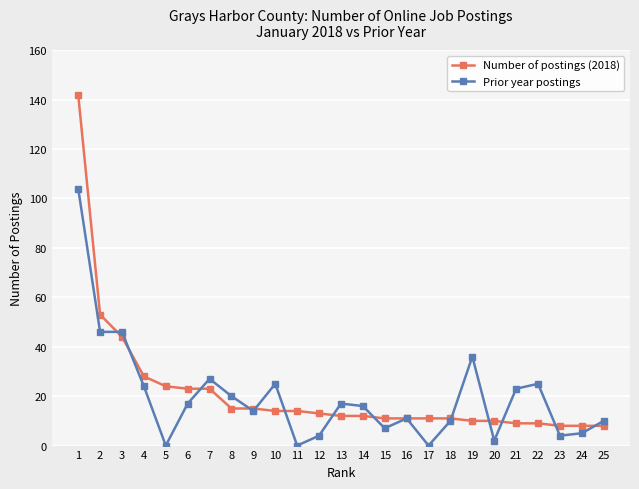

Is it true that Prior year postings equals 0 at 11?

True